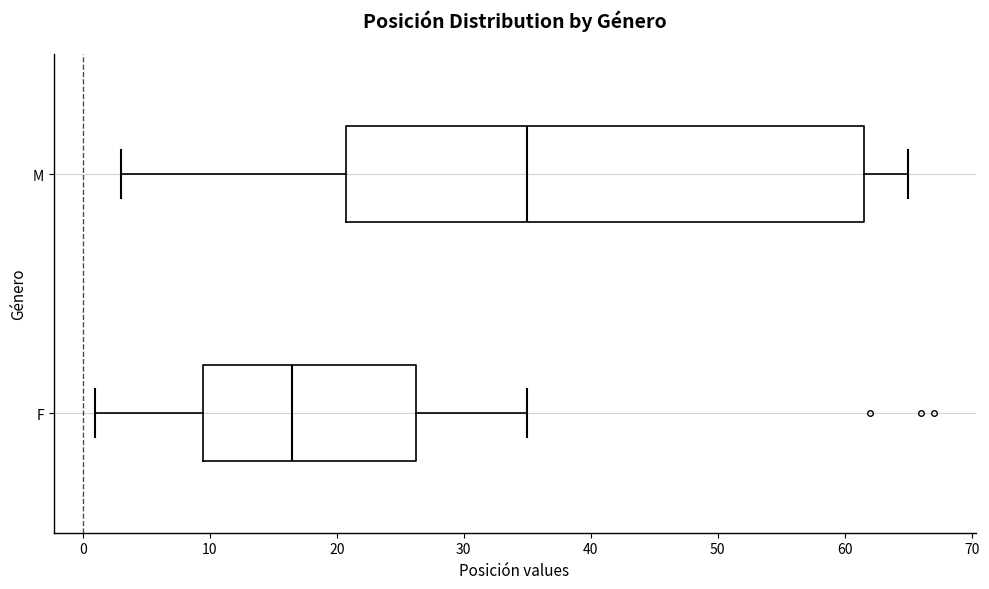

Which box's median line is the furthest to the left?

F